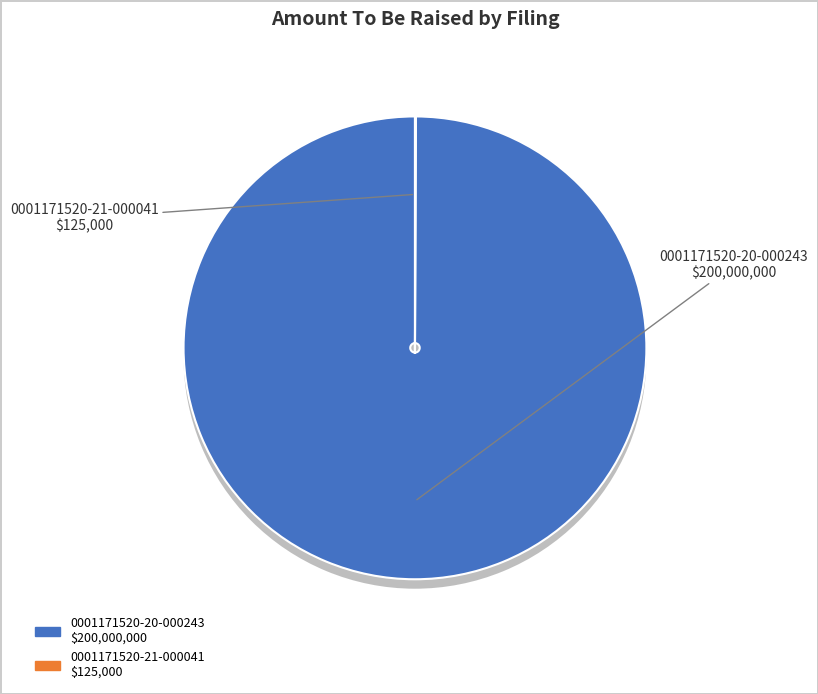

To the nearest percent, what percentage of the pie is 0001171520-20-000243?

100%